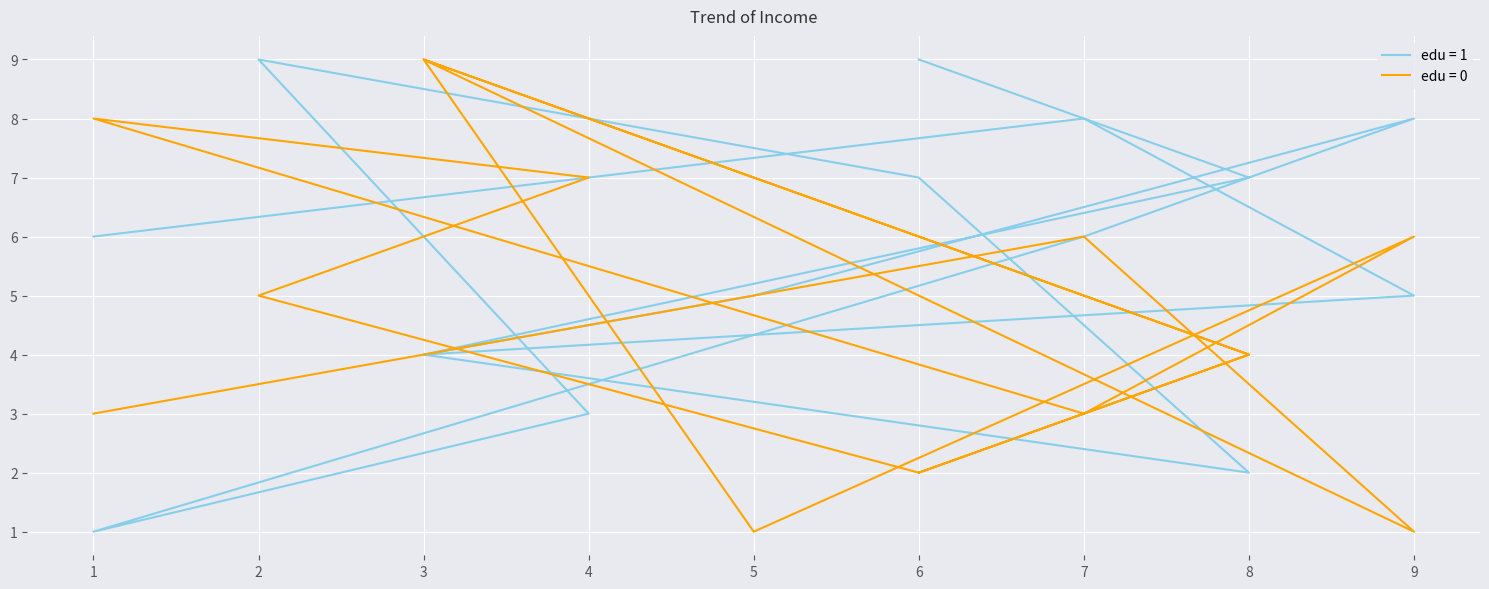

Rank the series by their maximum value, from highest to lowest.

col_3 (edu=1), col_5 (edu=0)